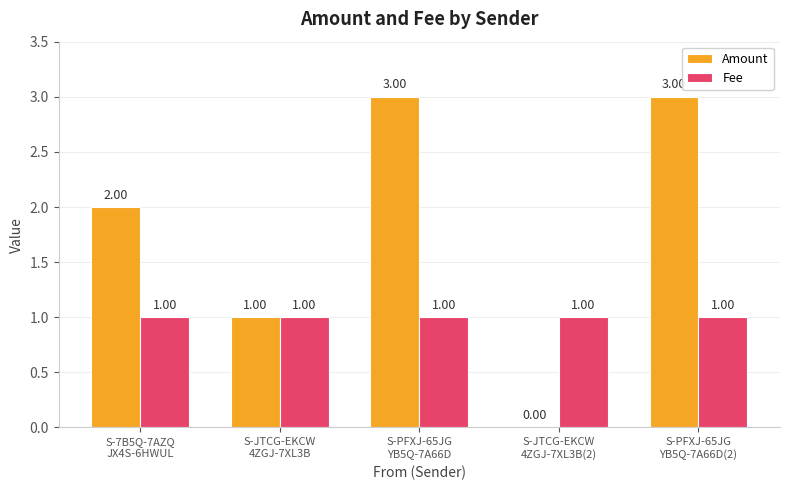

What is the average value of the Fee series?

1.0